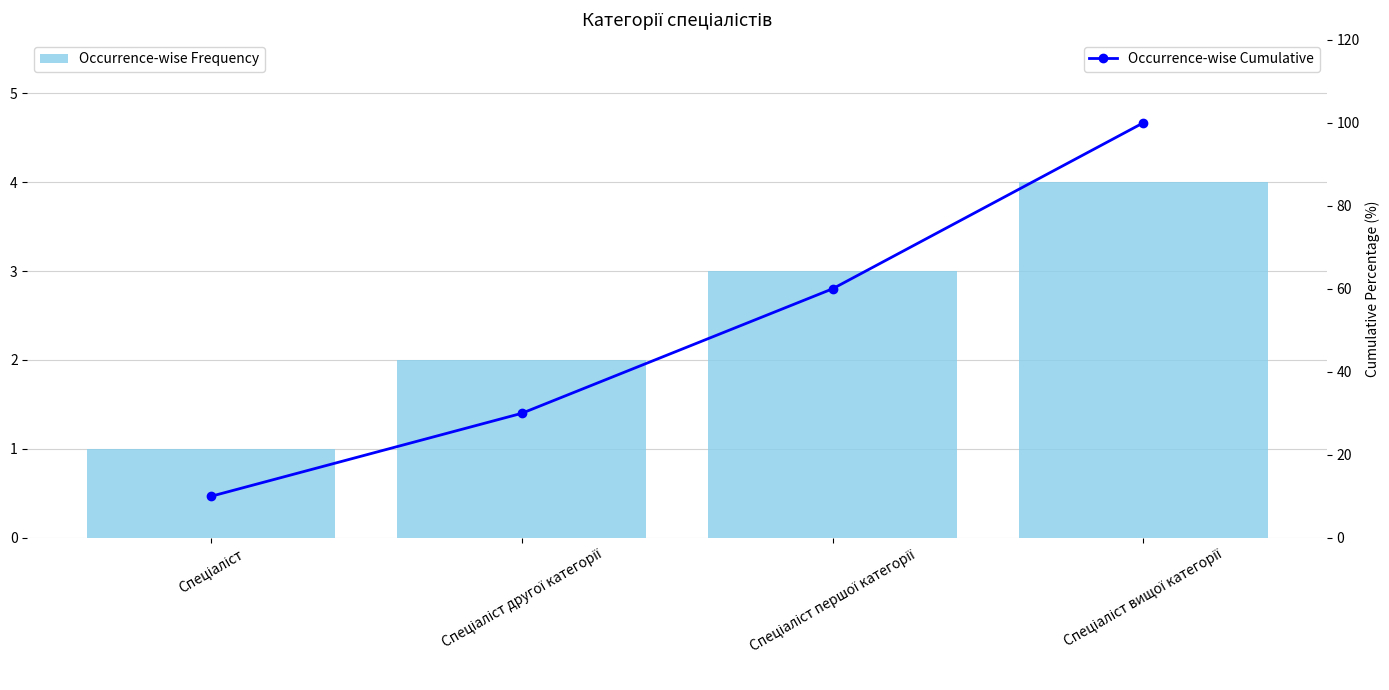

What is the minimum value shown in the chart?

1